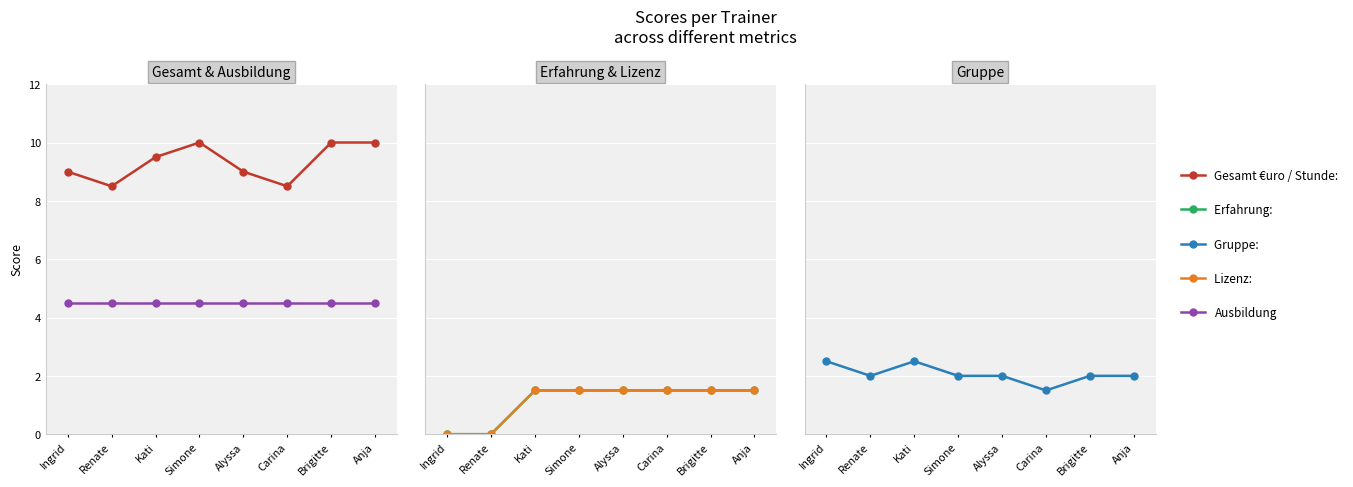

How many data points in Gesamt €uro / Stunde: are above 9?

4